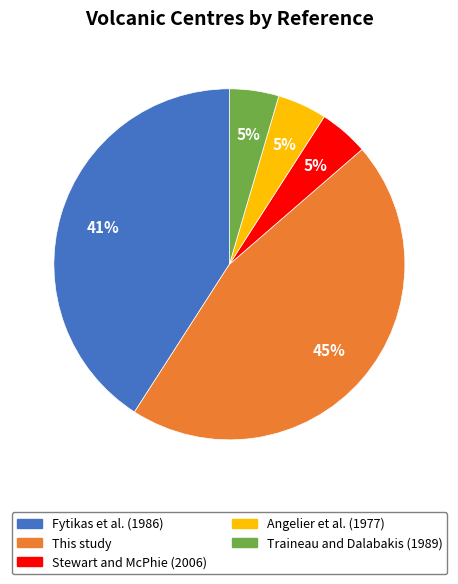

To the nearest percent, what percentage of the pie is This study?

45%